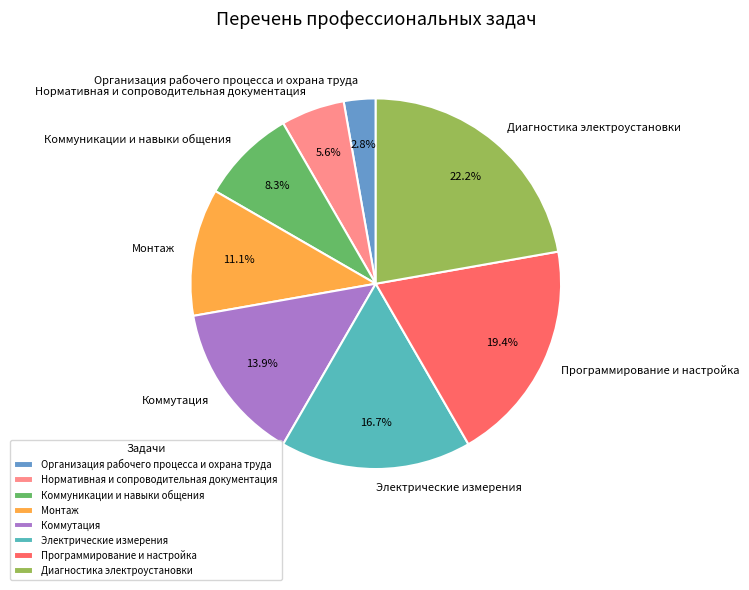

What is the total percentage of Монтаж and Коммутация?

25.0%